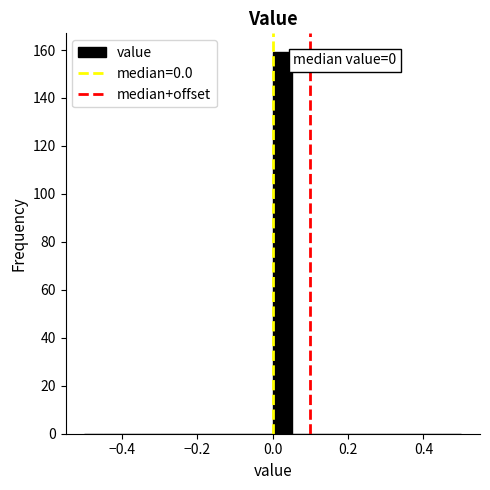

Read against the x-axis, roughly where is the centre of the tallest bar?

0.02